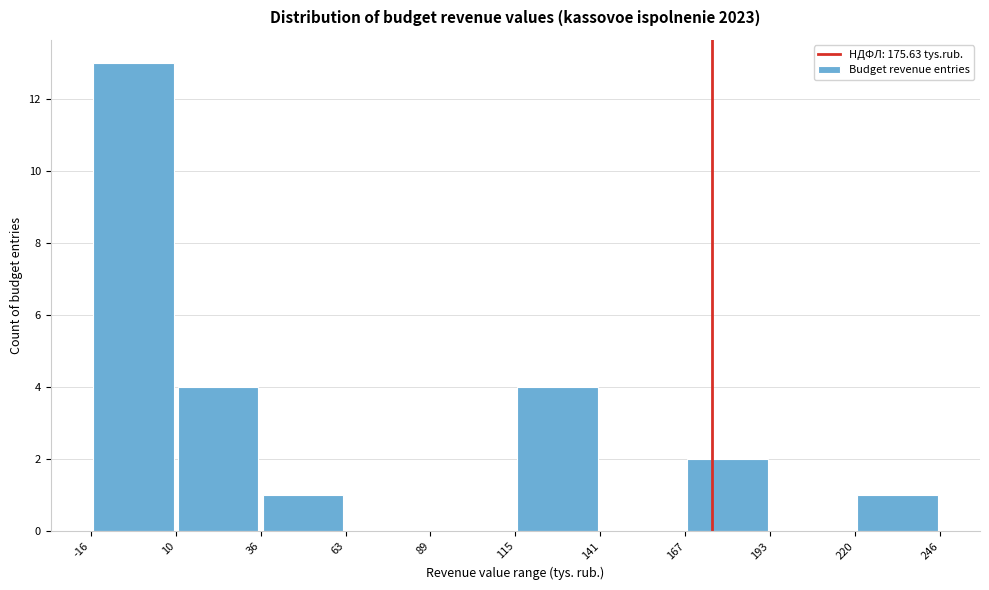

How tall is the bar that spans 115 to 141 on the x-axis? The values are not printed on the chart, so give them approximately, as read against the axis.

4